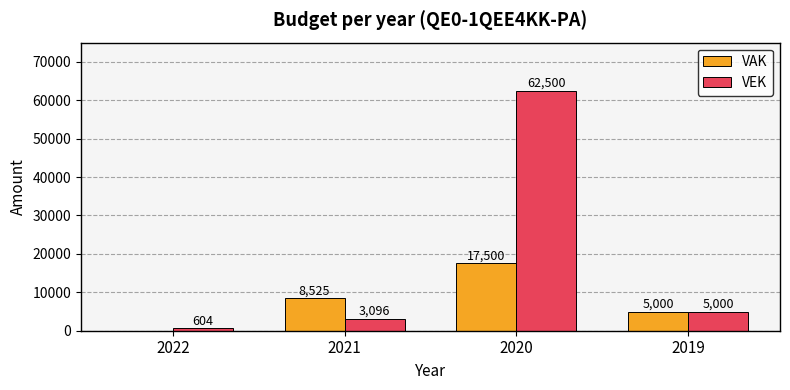

Reading left to right, what are all the values shown in this chart?

VAK: 0	8525	17500	5000
VEK: 604	3096	62500	5000